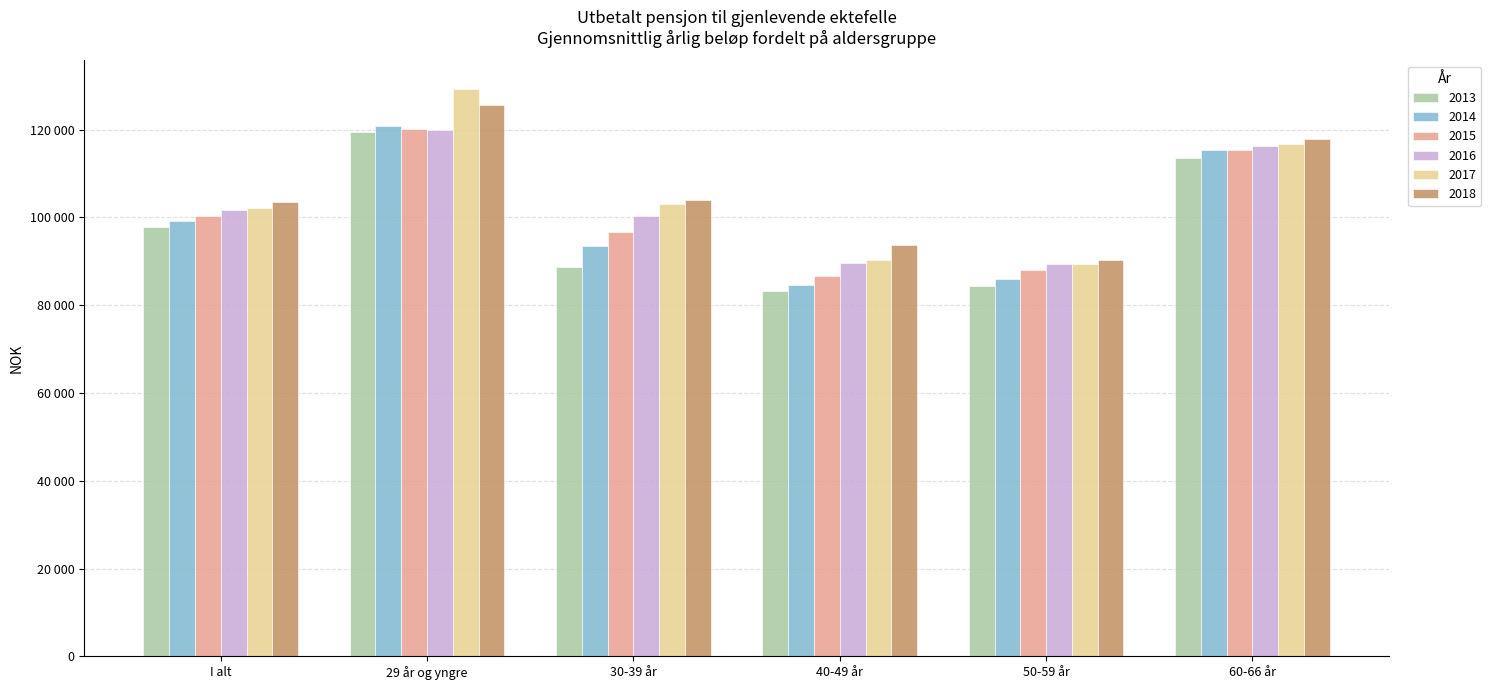

Reading right to left, list all the values displayed in this chart.

2013: 113604.1	84313.6	83147.5	88678.7	119521.0	97745.9
2014: 115337.8	86005.9	84501.6	93527.1	120877.3	99230.5
2015: 115391.8	87944.7	86723.9	96611.2	120125.9	100220.5
2016: 116233.3	89465.1	89491.0	100358.7	119999.6	101696.5
2017: 116692.8	89303.9	90322.4	102973.9	129273.8	102226.4
2018: 117766.7	90178.8	93762.9	103975.0	125620.4	103594.0